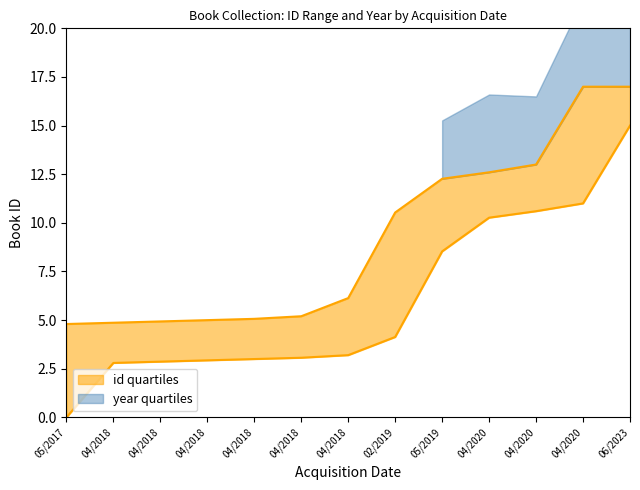

How many data points in id_lower are above 3?

8